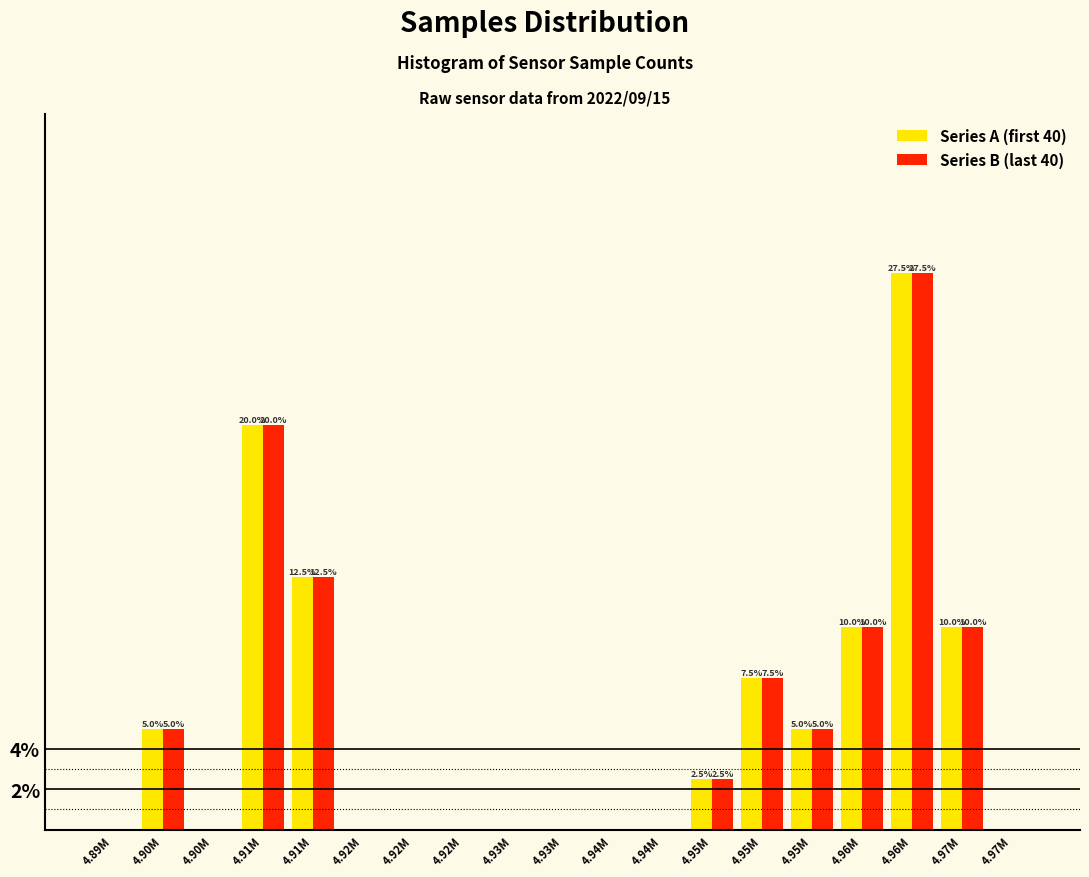

What are all the series names shown in the legend?

Series A (first 40), Series B (last 40)